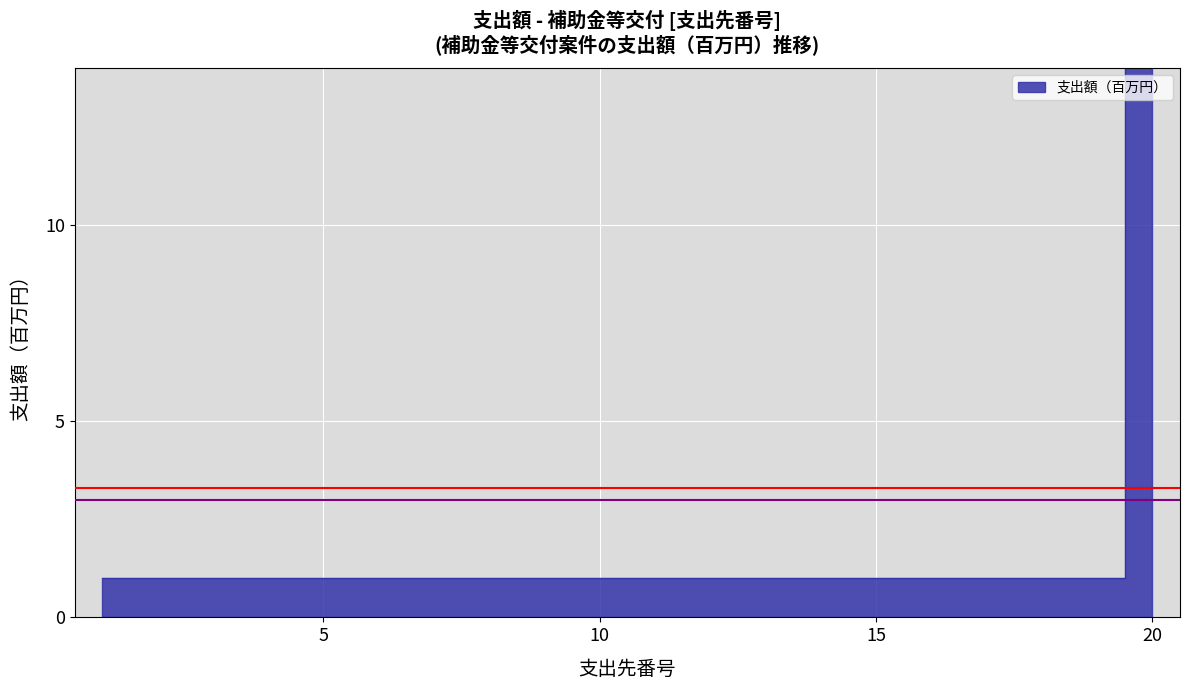

The value at 9 is 1. True or false?

True